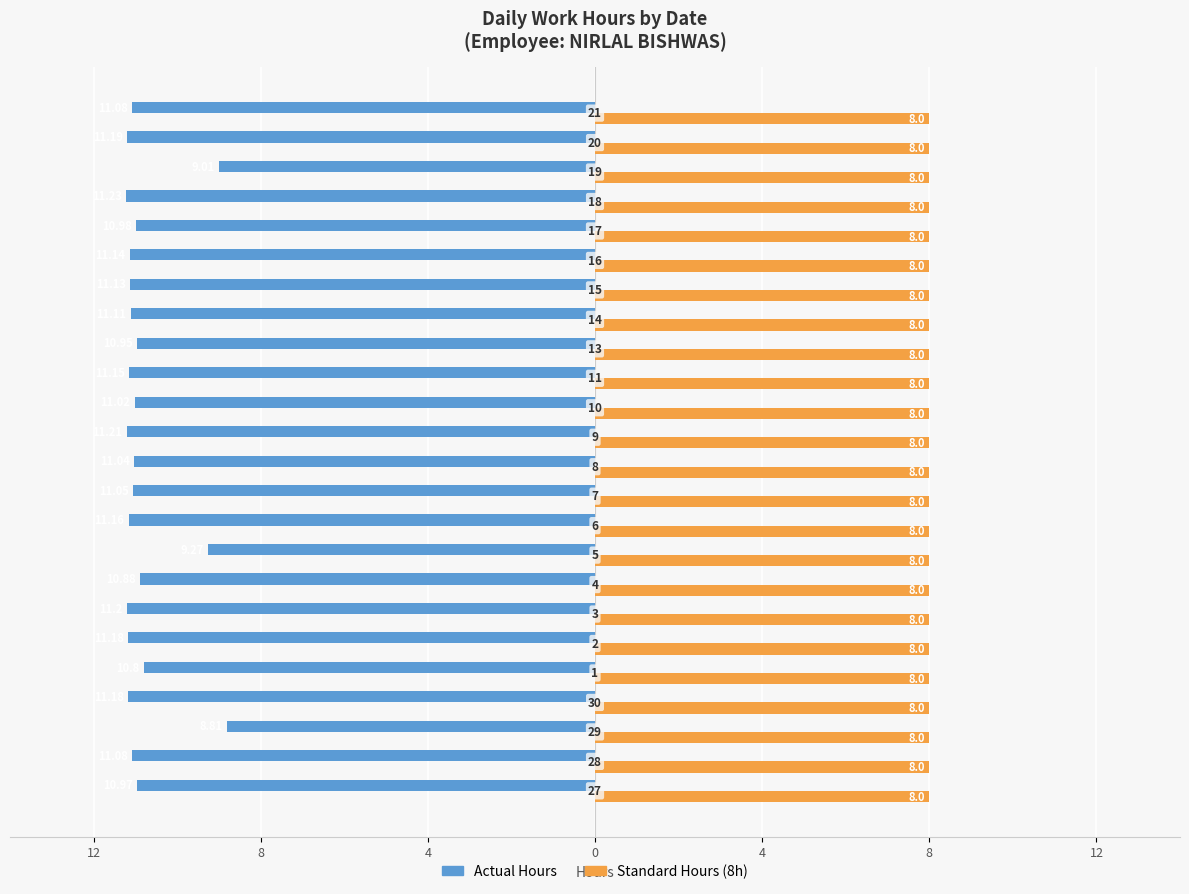

What are all the series names shown in the legend?

Actual Hours, Standard Hours (8h)